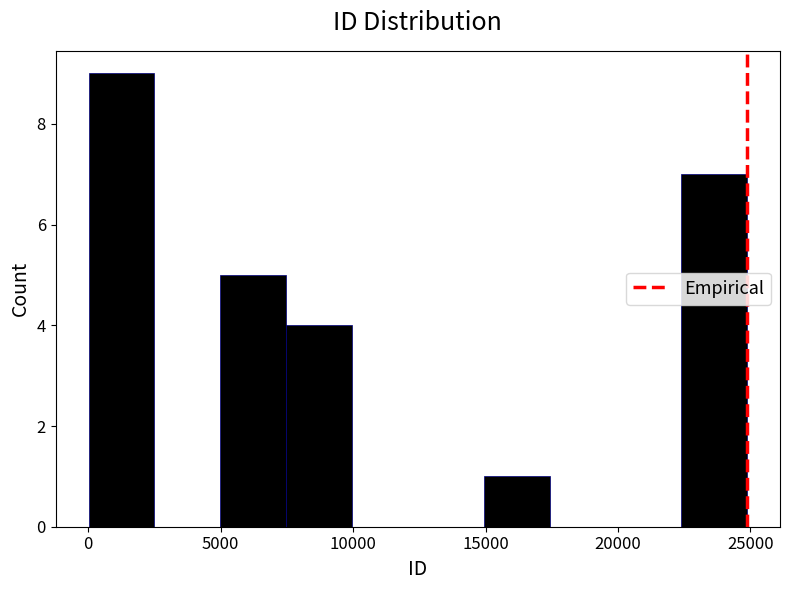

Reading left to right, transcribe this chart: for each bar, give the range it covers on the x-axis and its height. Neither the bar edges nor the heights are printed on the chart, so give them approximately, as read against the axes.

0 to 2500: 9
2500 to 5000: 0
5000 to 7500: 5
7500 to 10000: 4
10000 to 12500: 0
12500 to 15000: 0
15000 to 17500: 1
17500 to 20000: 0
20000 to 22500: 0
22500 to 25000: 7